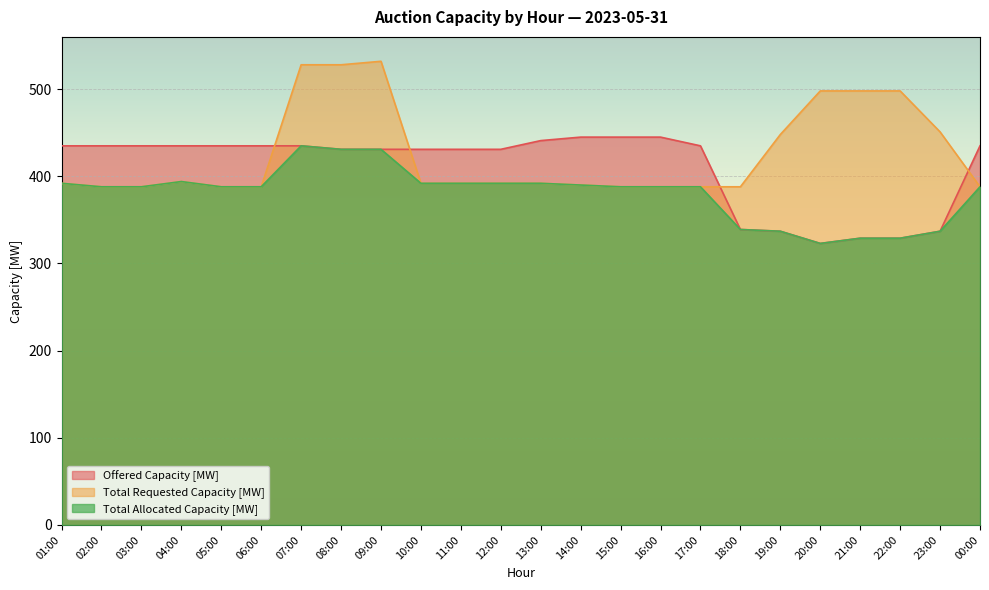

What is the difference between the Total Requested Capacity [MW] values at 12:00 and 06:00?

4